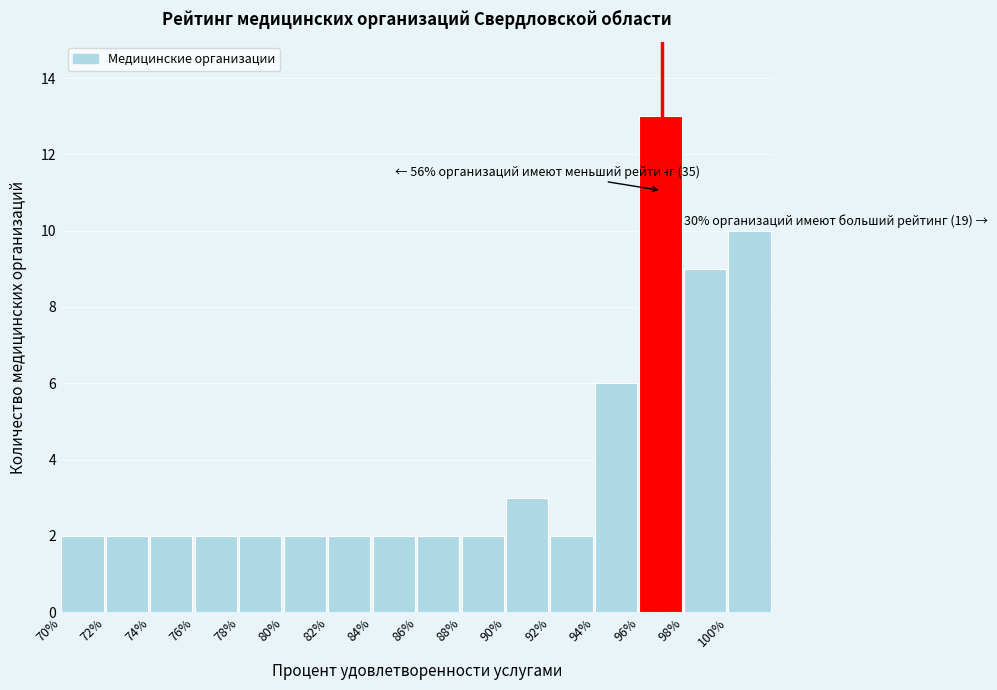

Over which range of the x-axis is the bar tallest?

96 to 98